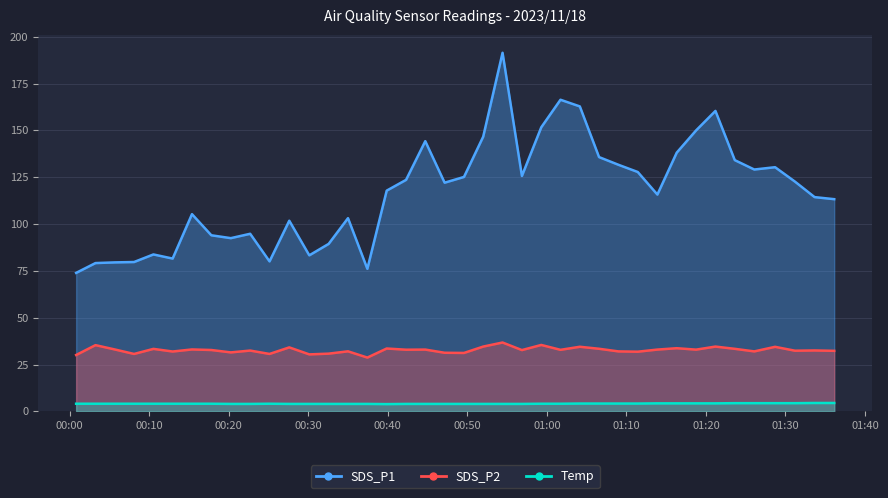

True or false: SDS_P2 and SDS_P1 cross at least once.

False